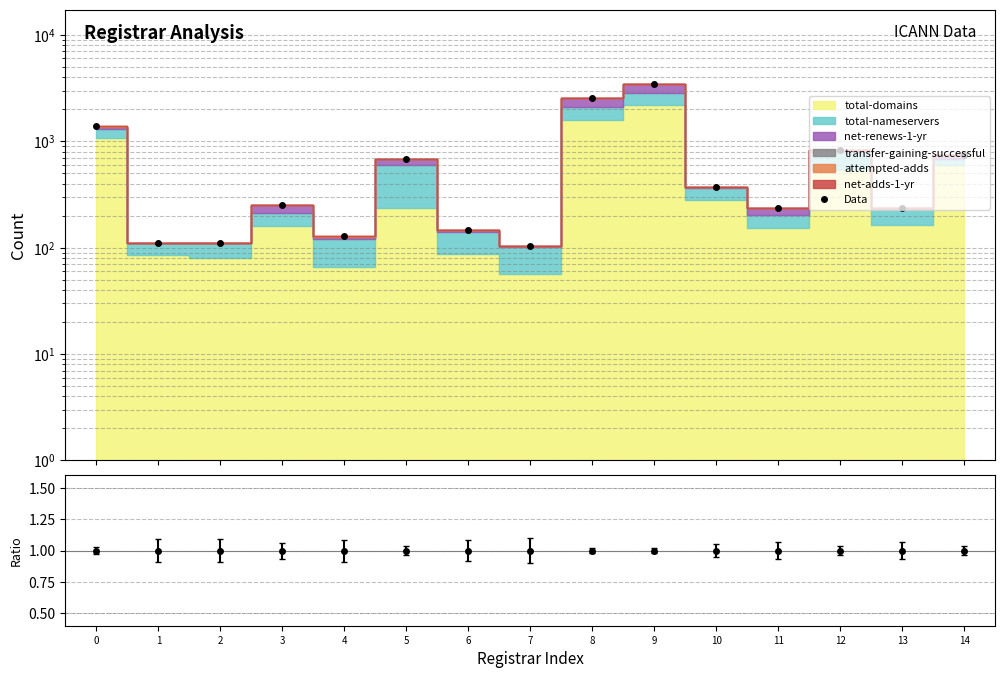

List the labels in order of value, smallest first.

7, 1, 2, 4, 6, 13, 11, 3, 10, 5, 14, 12, 0, 8, 9